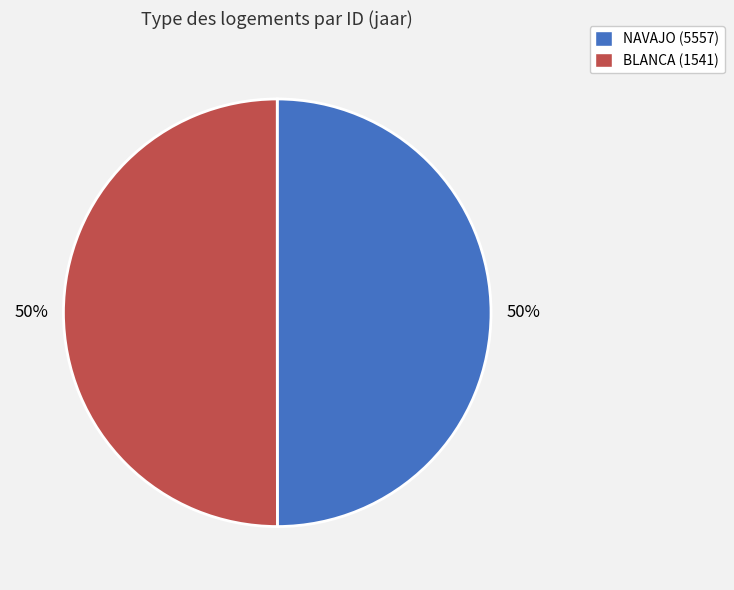

To the nearest percent, what is the combined percentage of BLANCA (1541) and NAVAJO (5557)?

100%